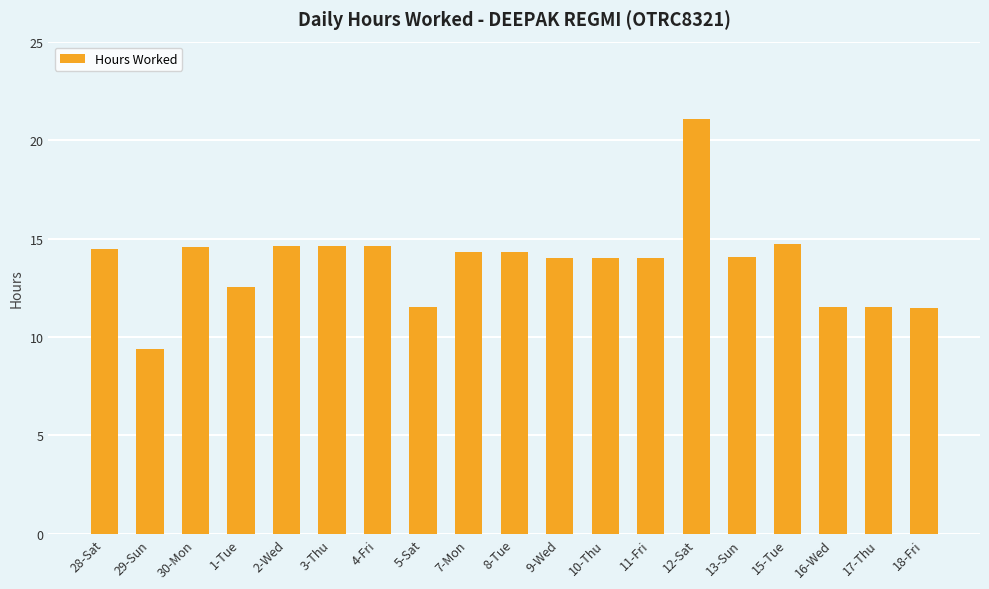

What is the change in value from 29-Sun to 18-Fri?

+2.1